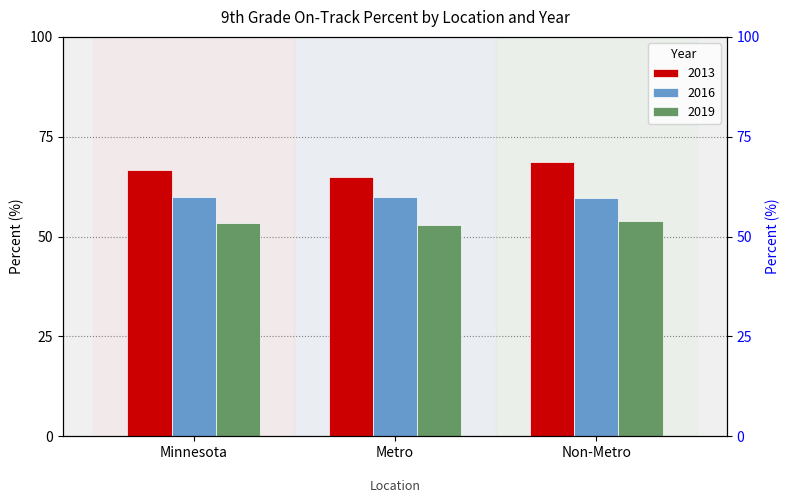

How many groups of bars are there?

3